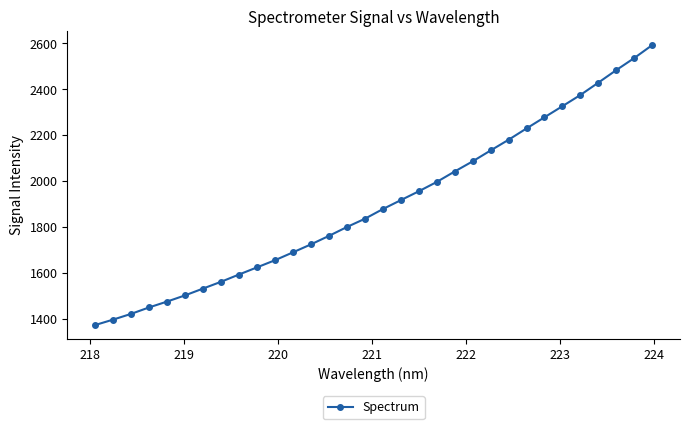

What is the difference between the second highest and minimum values?

1162.6